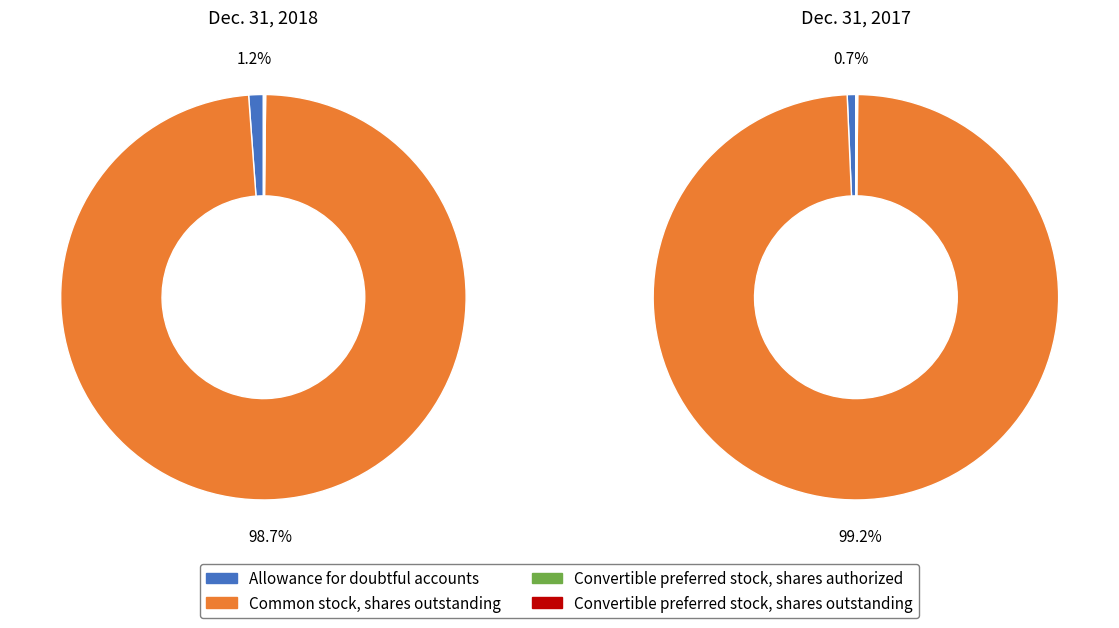

Do Common stock, shares outstanding and Convertible preferred stock, shares outstanding together represent more than half of the pie?

Yes